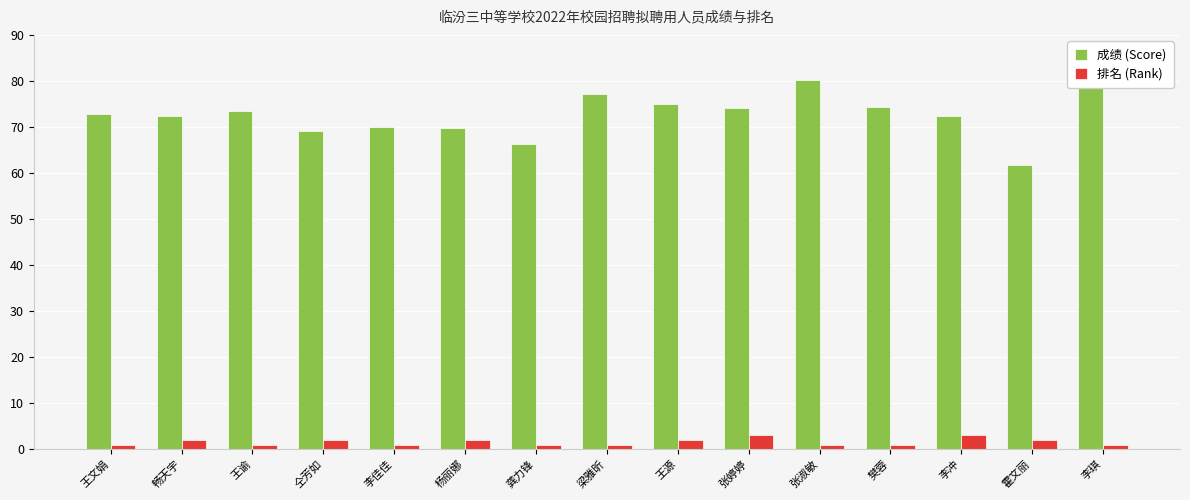

Is it true that 排名 (Rank) equals 1.0 at 张淑敏?

True